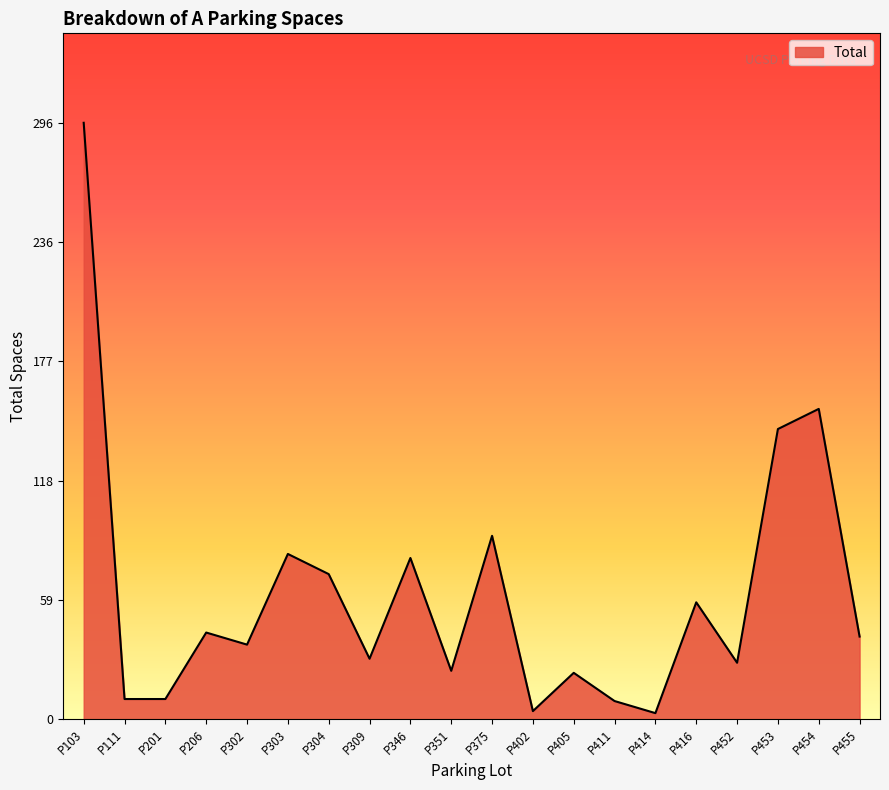

True or false: the data shows 43 at P206.

True